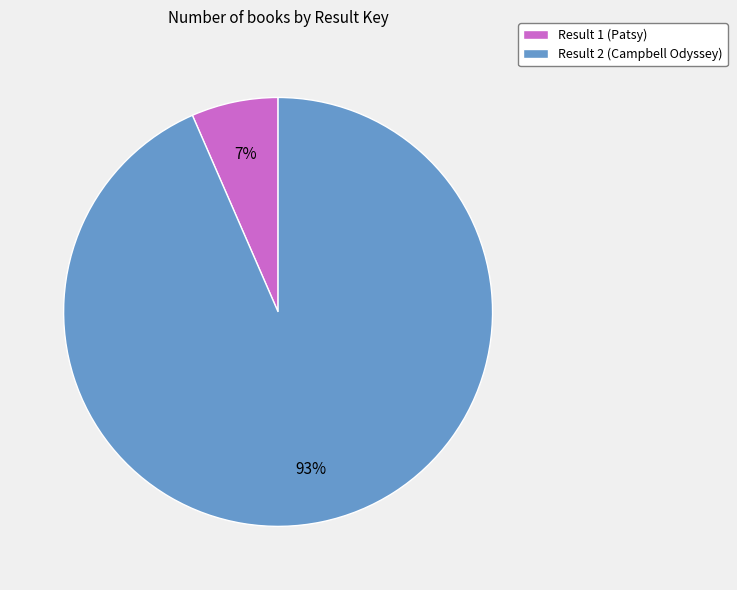

The Result 2 (Campbell Odyssey) slice represents 99% of the pie. True or false?

False